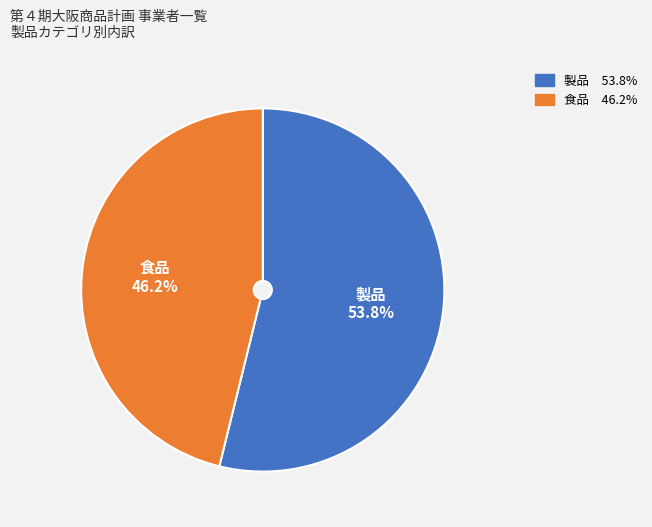

Which slice is the largest?

製品